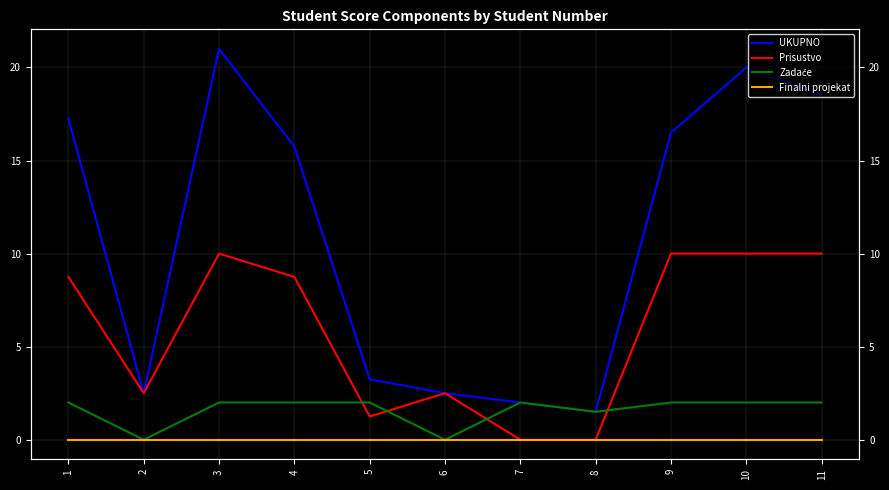

What is the value of the Prisustvo point at the 3rd from the left?

10.0